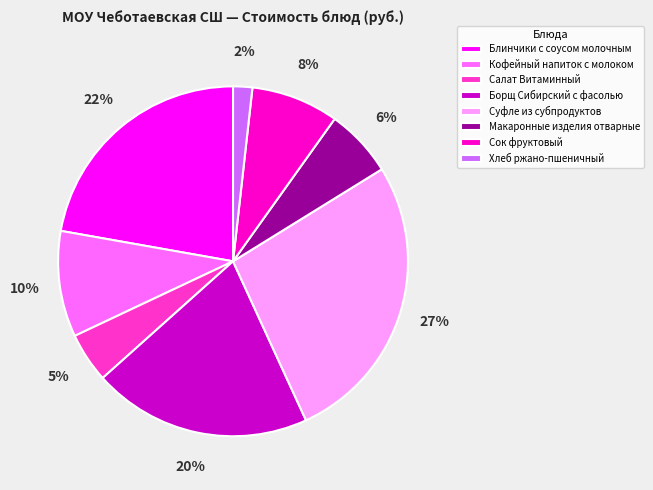

Is it true that Суфле из субпродуктов is 13% of the pie?

False